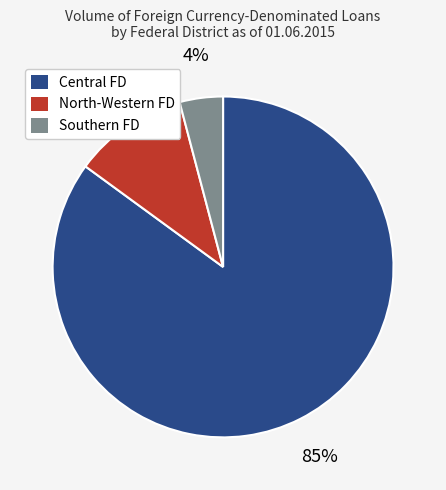

How many slices are in this pie chart?

3